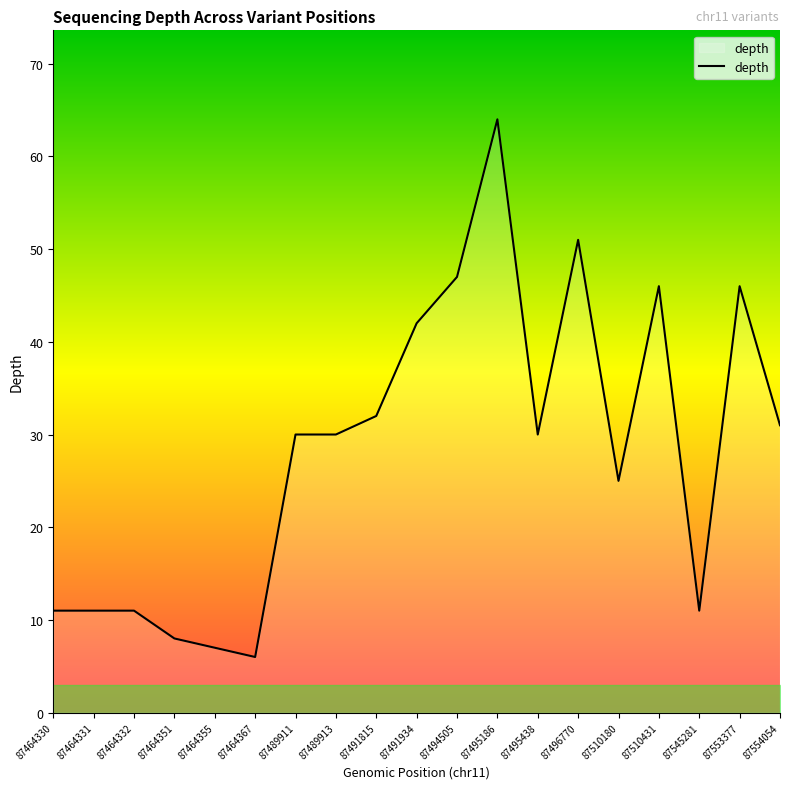

Reading left to right, what are all the values shown in this chart?

87464330=11	87464331=11	87464332=11	87464351=8	87464355=7	87464367=6	87489911=30	87489913=30	87491815=32	87491934=42	87494505=47	87495186=64	87495438=30	87496770=51	87510180=25	87510431=46	87545281=11	87553377=46	87554054=31